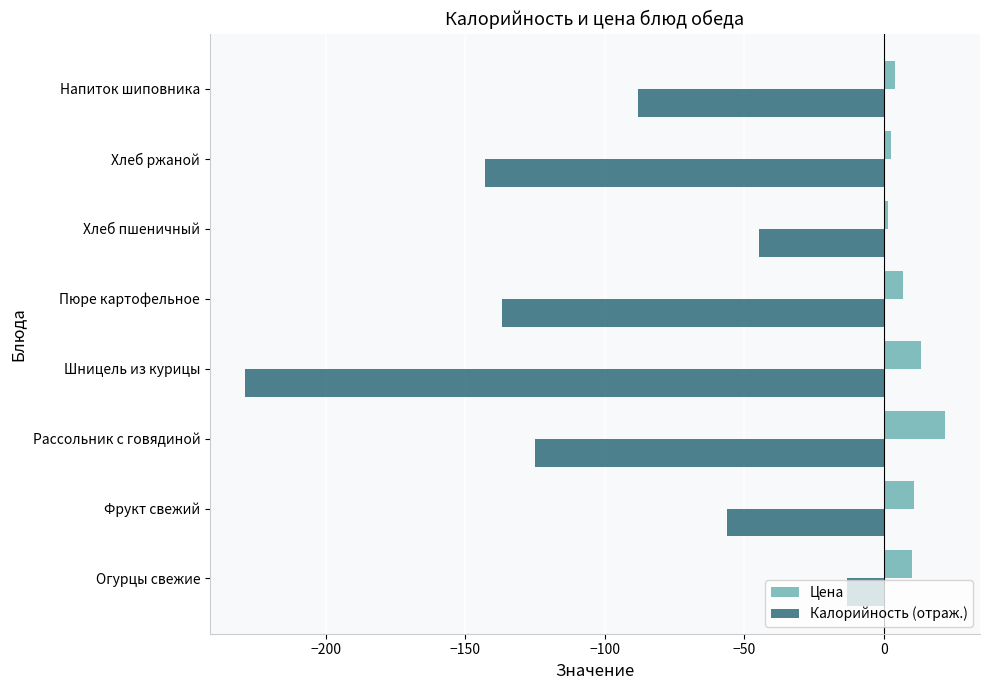

Where is Калорийность (отраж.) nearest to the value -121?

Рассольник с говядиной